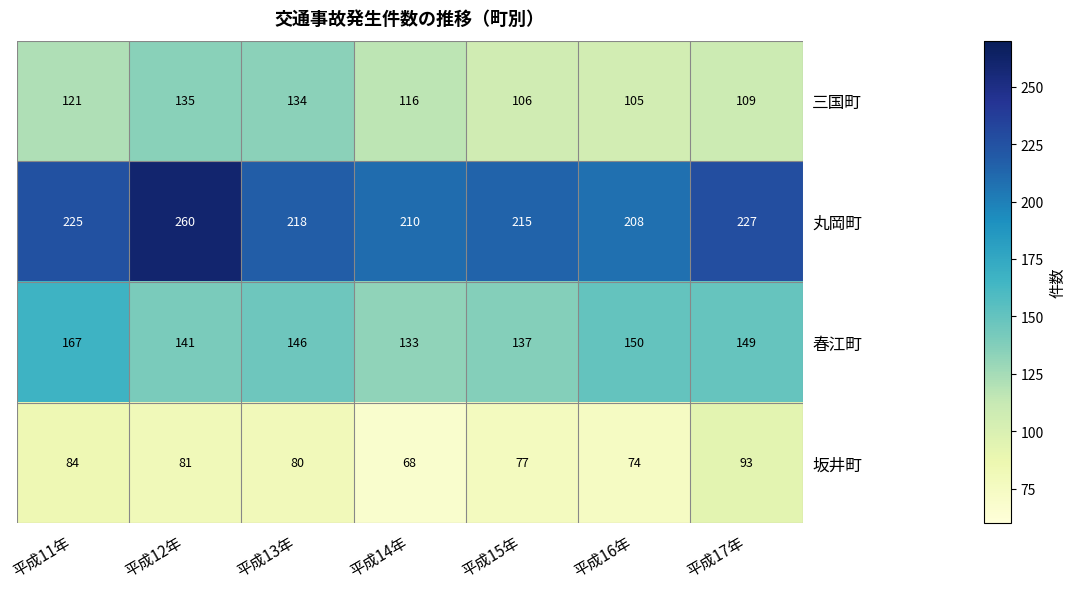

What is the sum of all 三国町 values?

826